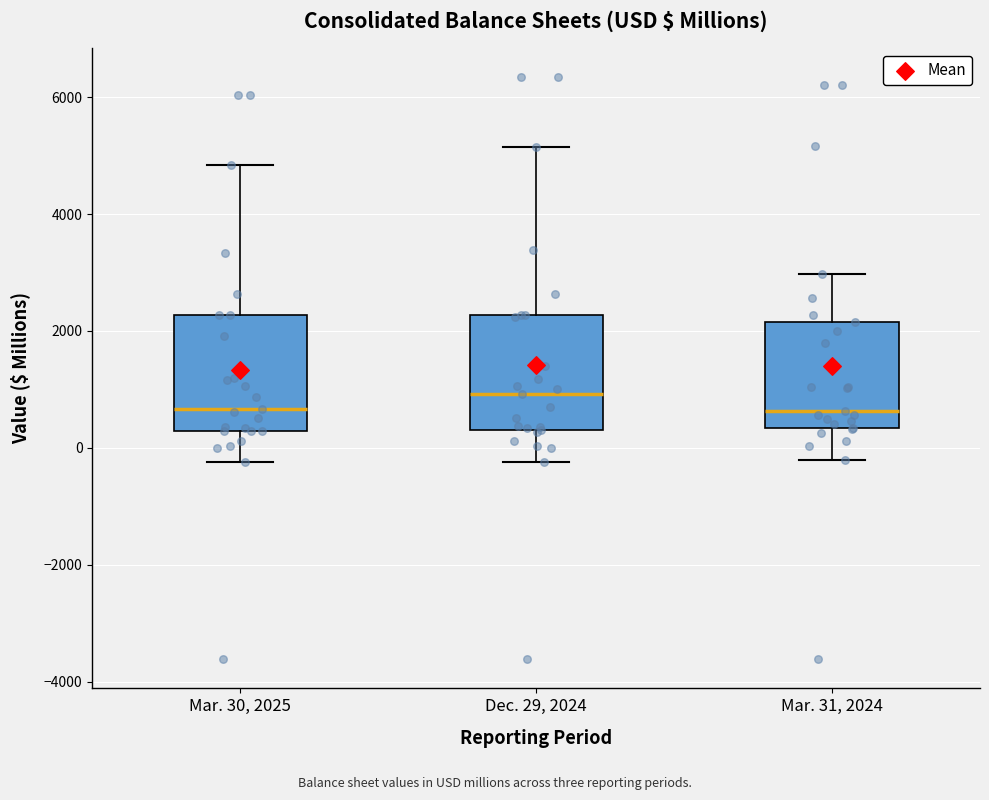

Where is the upper edge of the box for Dec. 29, 2024 on the y-axis? The values are not printed on the chart, so give them approximately, as read against the axis.

2200